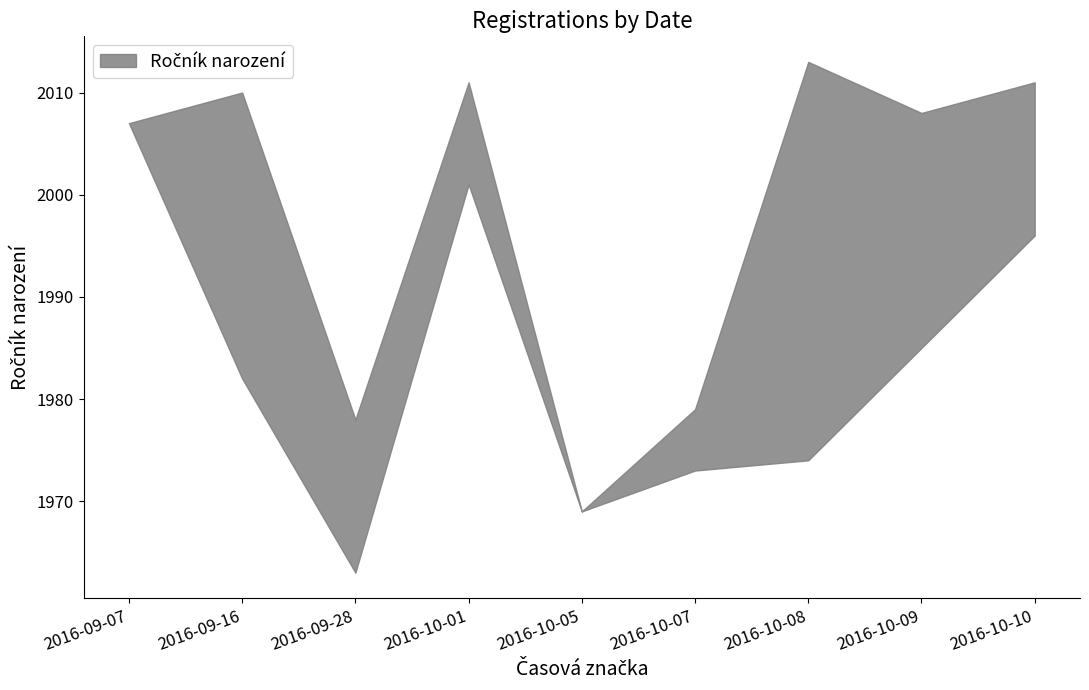

Count the number of values greater than 1982.

4